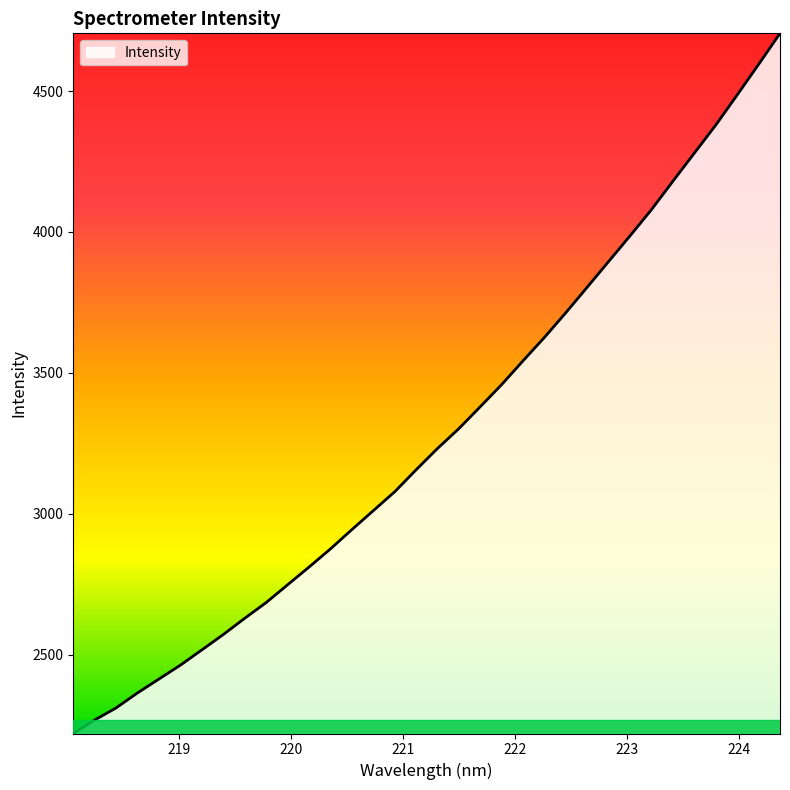

What is the maximum value shown in the chart?

4704.6